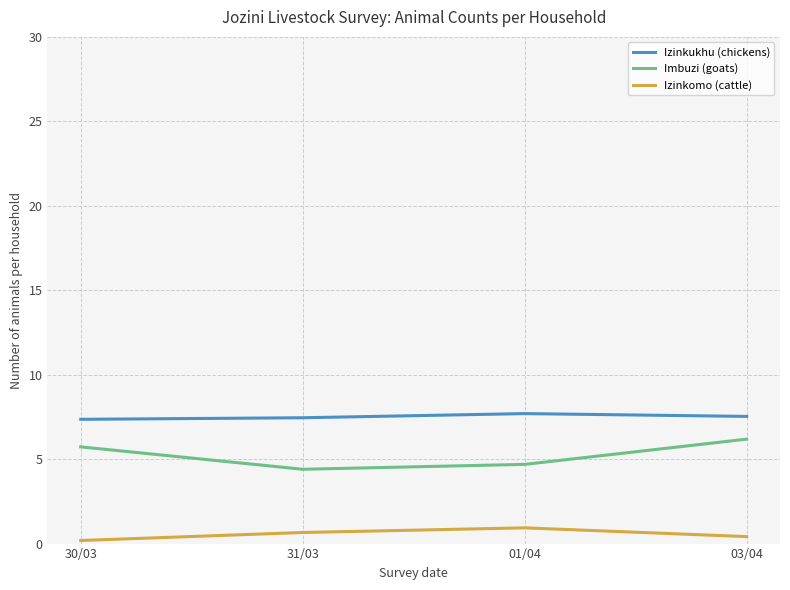

At which label does Imbuzi (goats) first exceed 5?

30/03